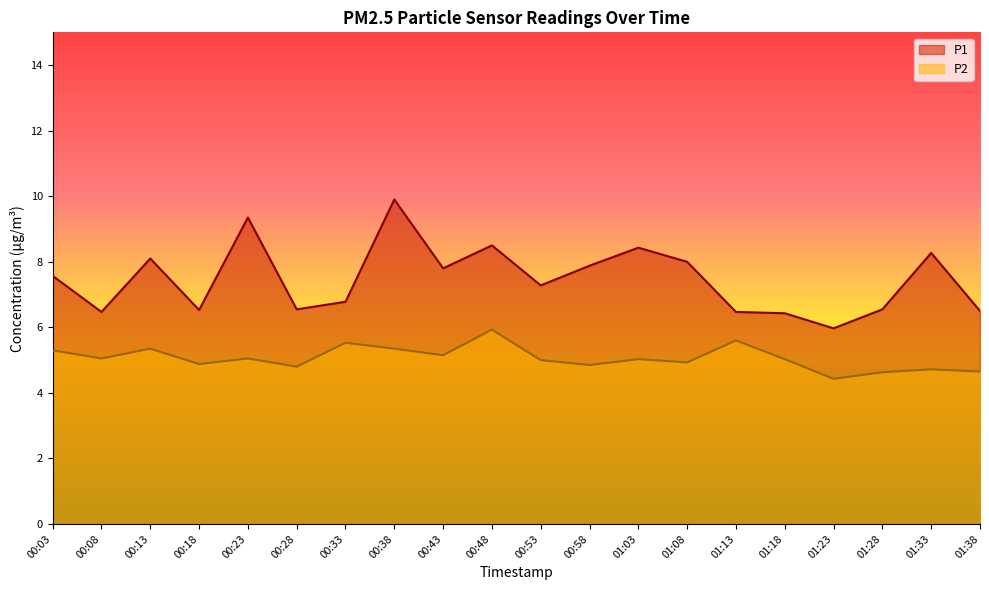

Reading left to right, list all the values displayed in this chart.

P1: 00:03=7.6	00:08=6.5	00:13=8.1	00:18=6.5	00:23=9.3	00:28=6.5	00:33=6.8	00:38=9.9	00:43=7.8	00:48=8.5	00:53=7.3	00:58=7.9	01:03=8.4	01:08=8.0	01:13=6.5	01:18=6.4	01:23=6.0	01:28=6.5	01:33=8.3	01:38=6.5
P2: 00:03=5.3	00:08=5.0	00:13=5.3	00:18=4.9	00:23=5.0	00:28=4.8	00:33=5.5	00:38=5.3	00:43=5.2	00:48=5.9	00:53=5.0	00:58=4.8	01:03=5.0	01:08=4.9	01:13=5.6	01:18=5.0	01:23=4.4	01:28=4.6	01:33=4.7	01:38=4.7